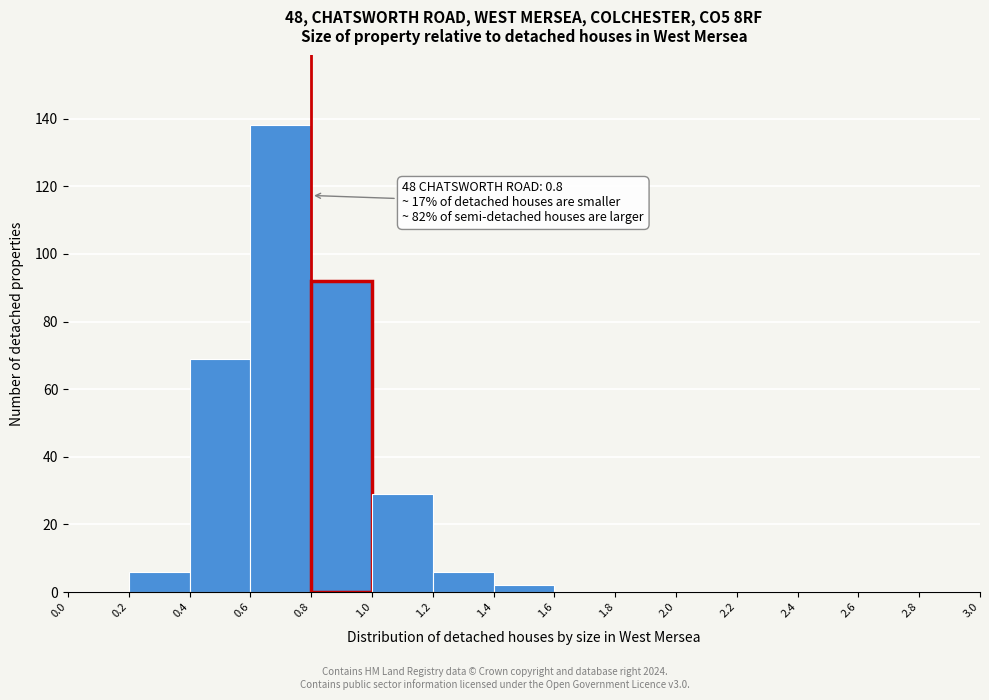

Over which range of the x-axis is the bar tallest?

0.6 to 0.8